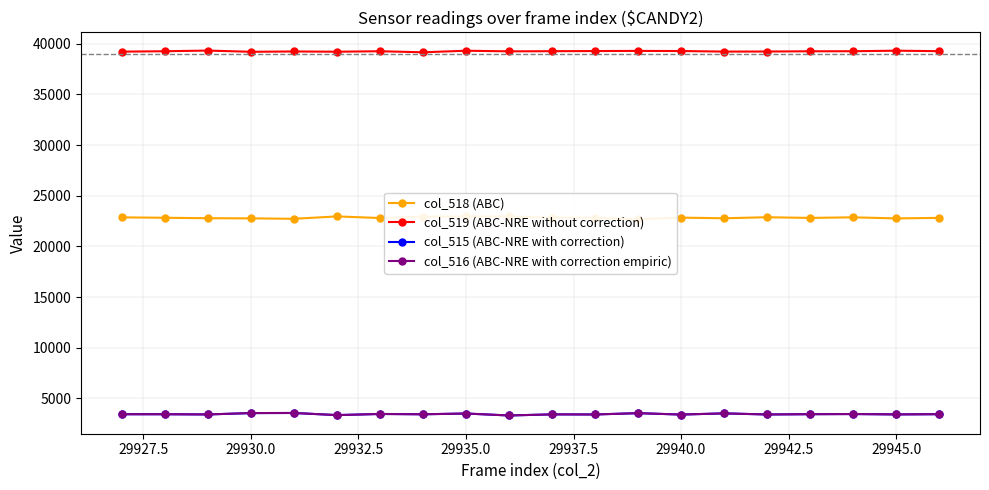

What is the highest value of the col_516 (ABC-NRE with correction empiric) series?

3565